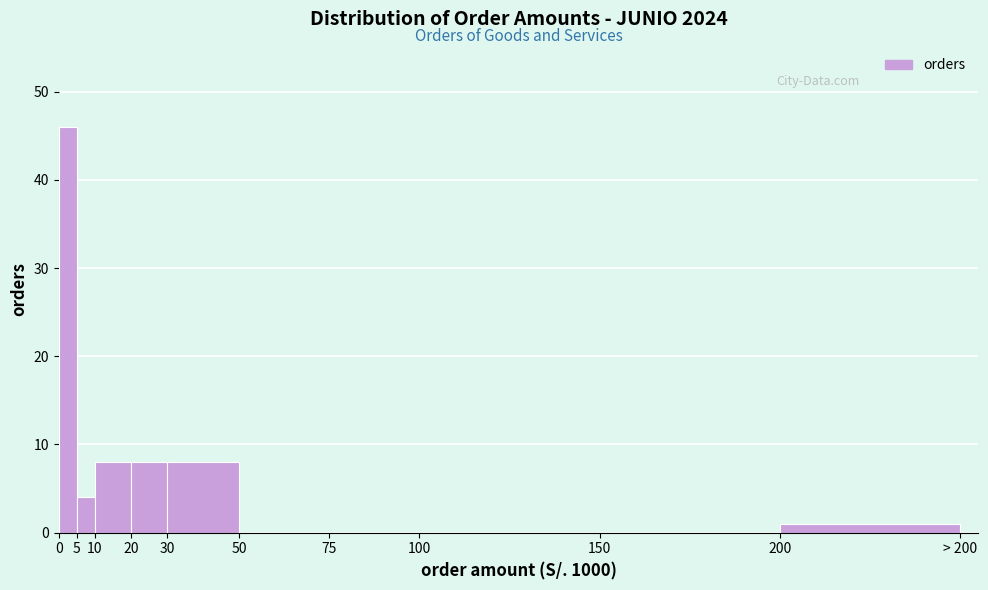

Reading left to right, transcribe all the data shown in this chart.

0=46	5=4	10=8	20=8	30=8	50=0	75=0	100=0	150=0	200=1